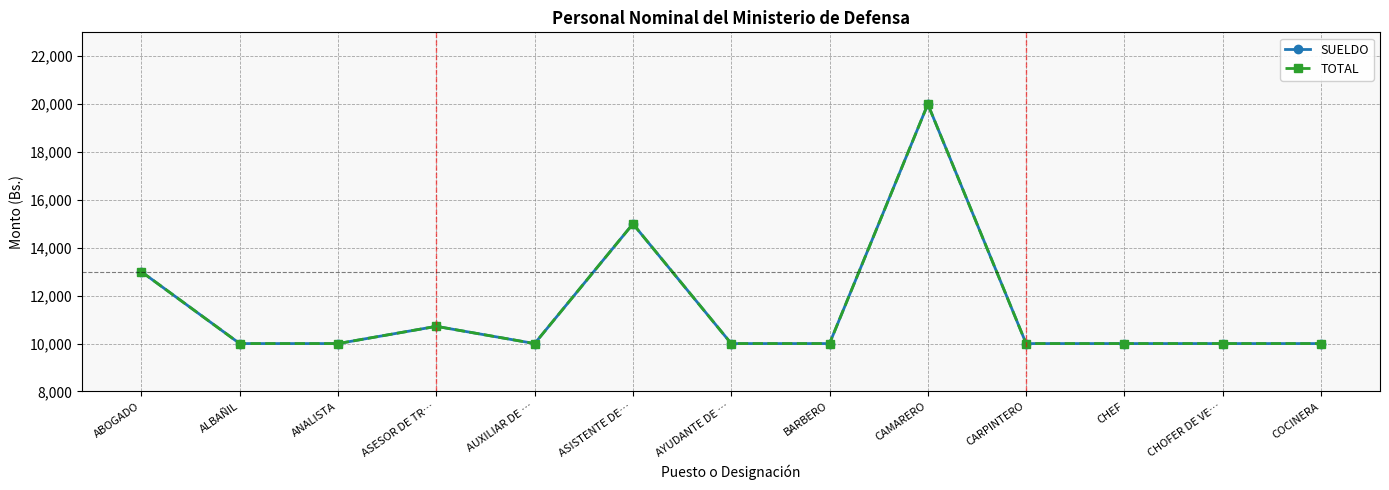

Reading left to right, extract all data points from this chart.

SUELDO: 13000.0	10000.0	10000.0	10719.7	10000.0	15000.0	10000.0	10000.0	20000.0	10000.0	10000.0	10000.0	10000.0
TOTAL: 13000.0	10000.0	10000.0	10719.7	10000.0	15000.0	10000.0	10000.0	20000.0	10000.0	10000.0	10000.0	10000.0